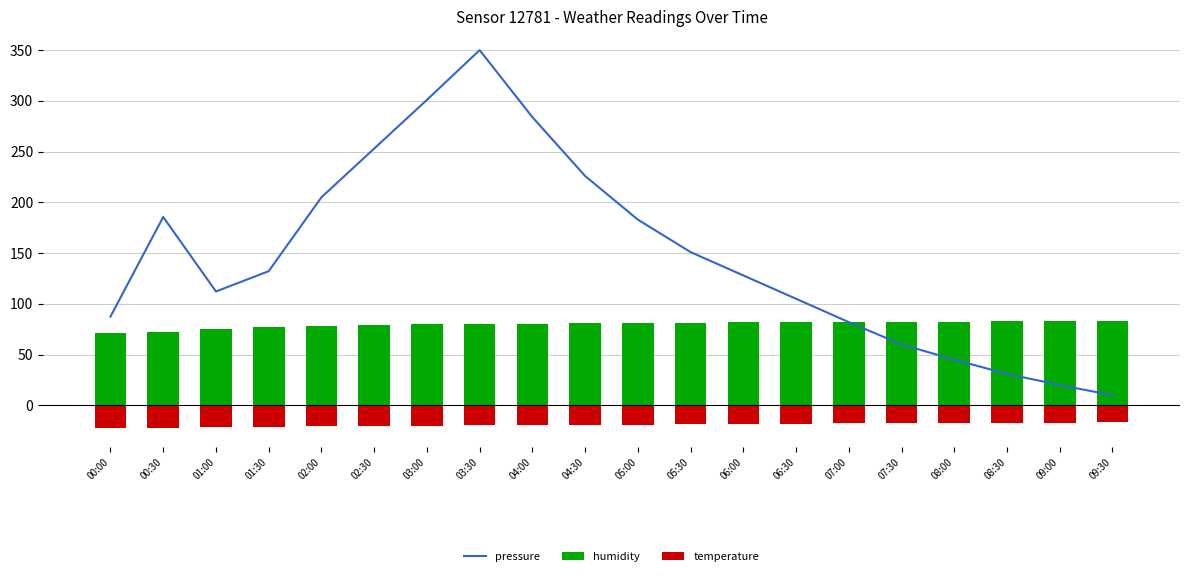

Which series has the largest total across all categories?

pressure